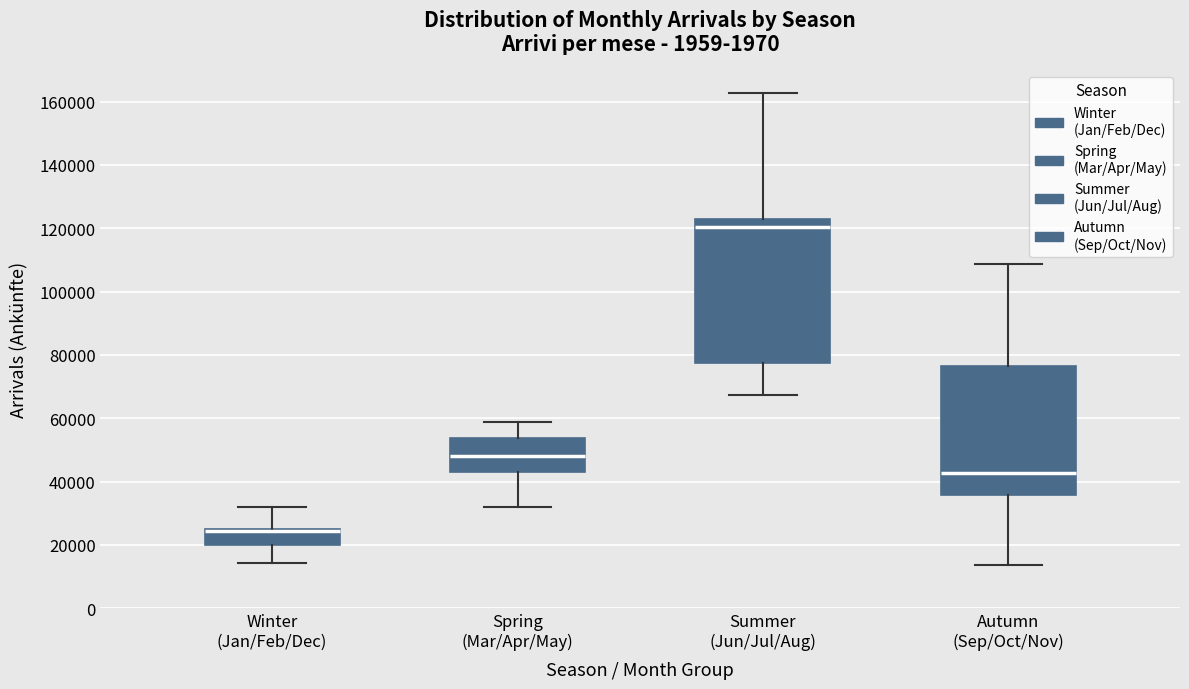

Where does the upper whisker of the box for Autumn (Sep/Oct/Nov) end on the y-axis? The values are not printed on the chart, so give them approximately, as read against the axis.

108000